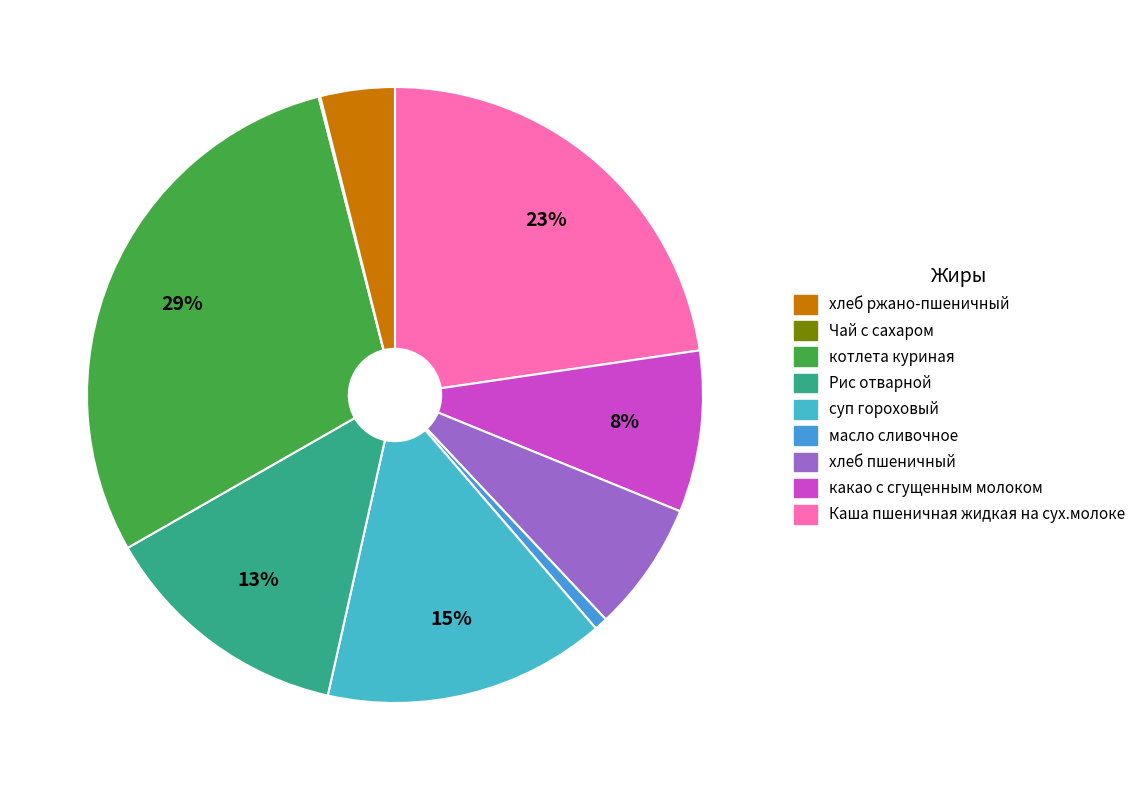

To the nearest percent, what is the average slice percentage?

11%